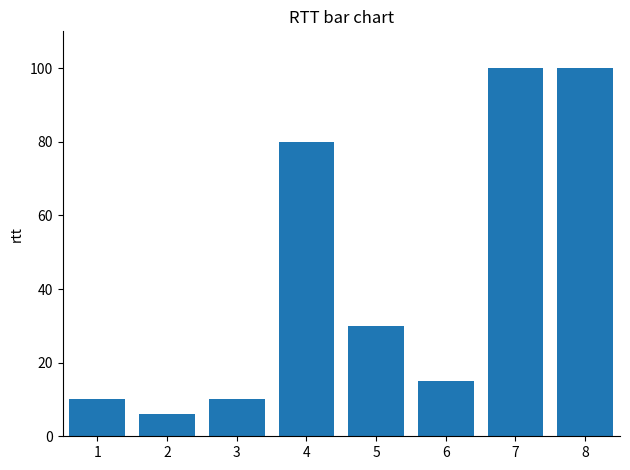

Where does the data first go above 30?

4